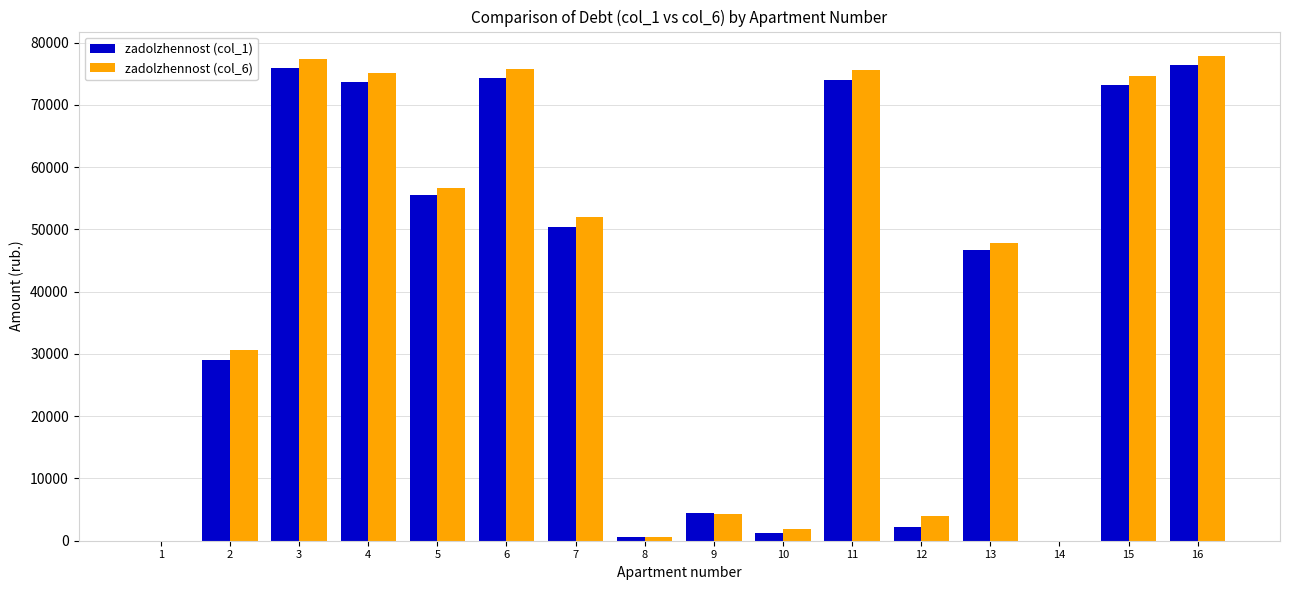

What are all the series names shown in the legend?

zadolzhennost (col_1), zadolzhennost (col_6)